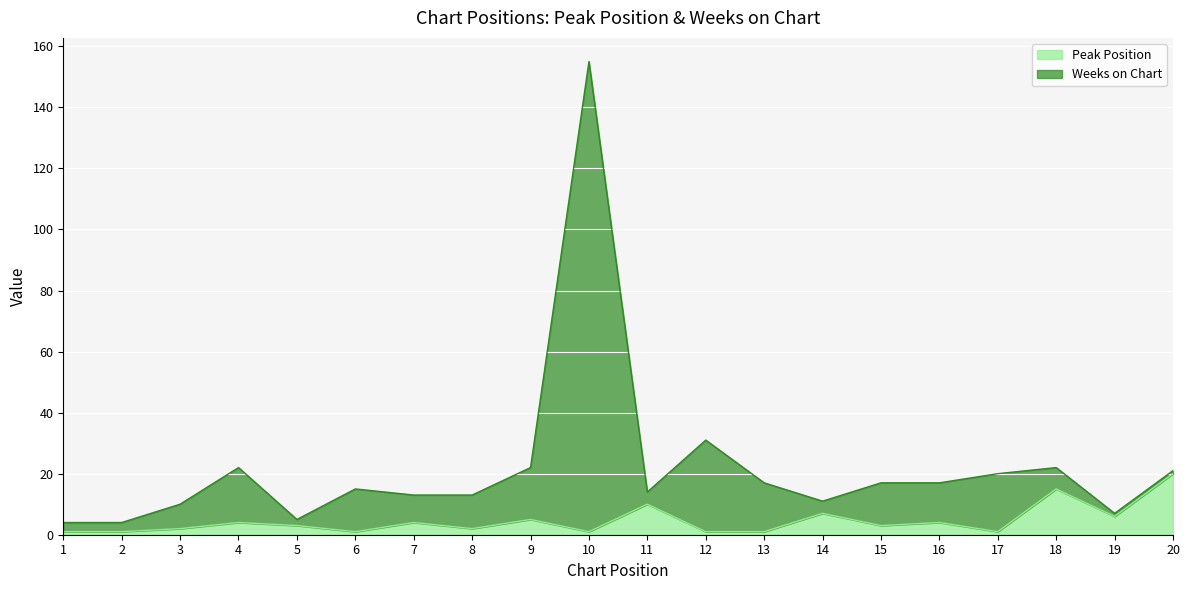

List the series in order of their peak value, lowest first.

Peak Position, Weeks on Chart